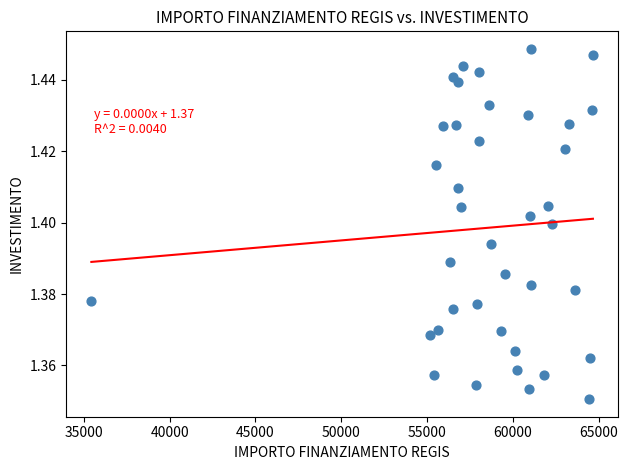

What is the range of X values (max minus min)?

29224.3